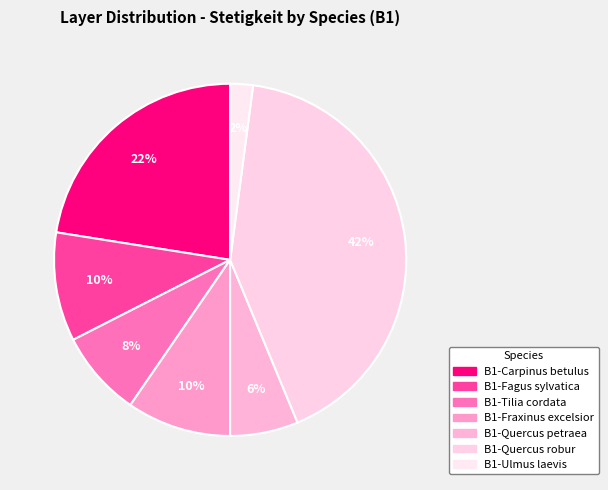

What percentage is the B1-Quercus robur slice, to the nearest percent?

42%